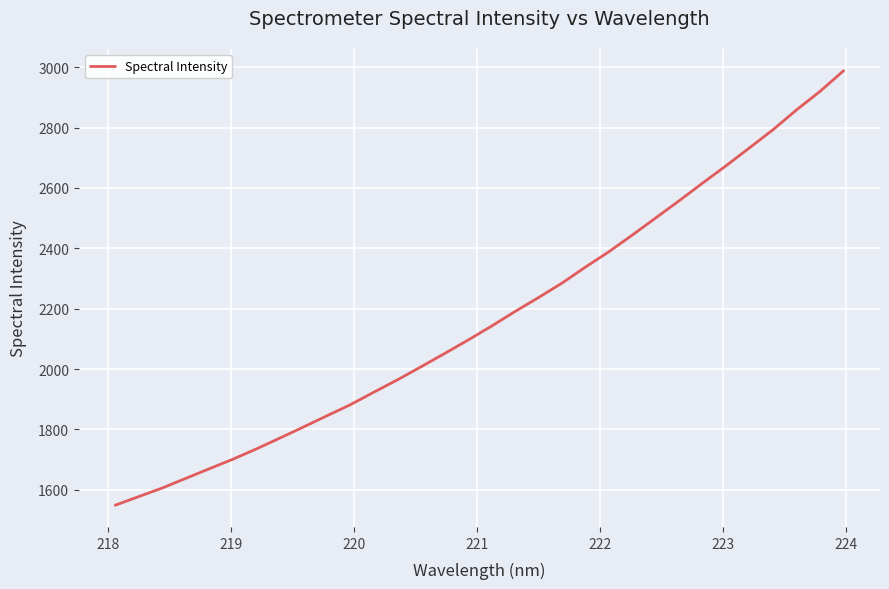

What is the minimum value shown in the chart?

1549.1